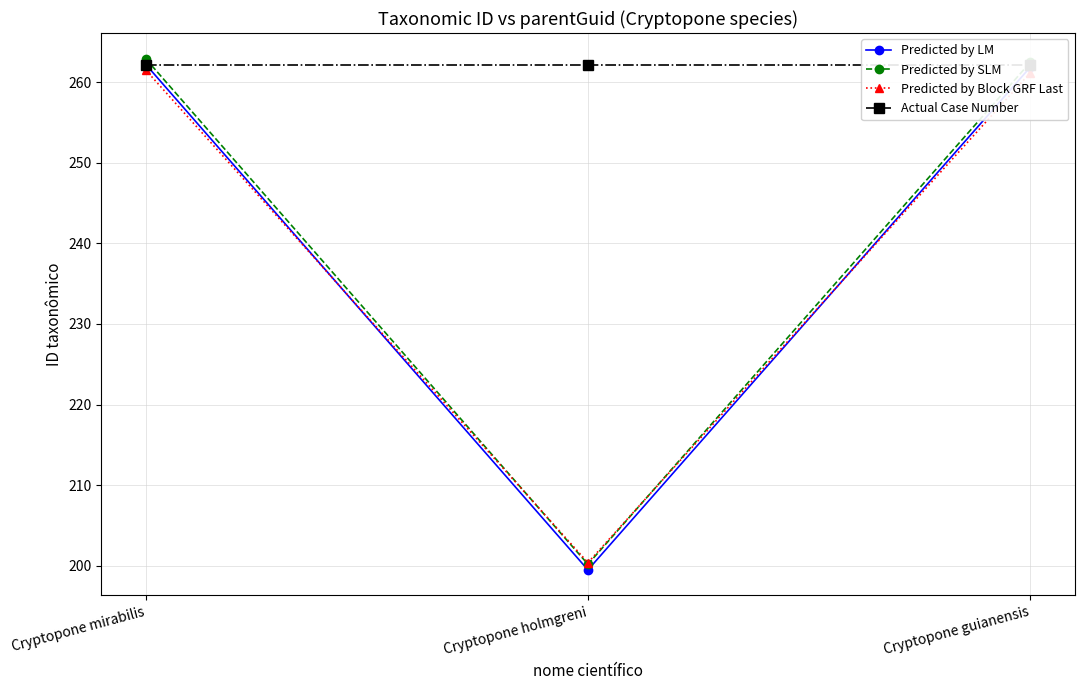

At which label does Predicted by SLM first exceed 262?

Cryptopone mirabilis